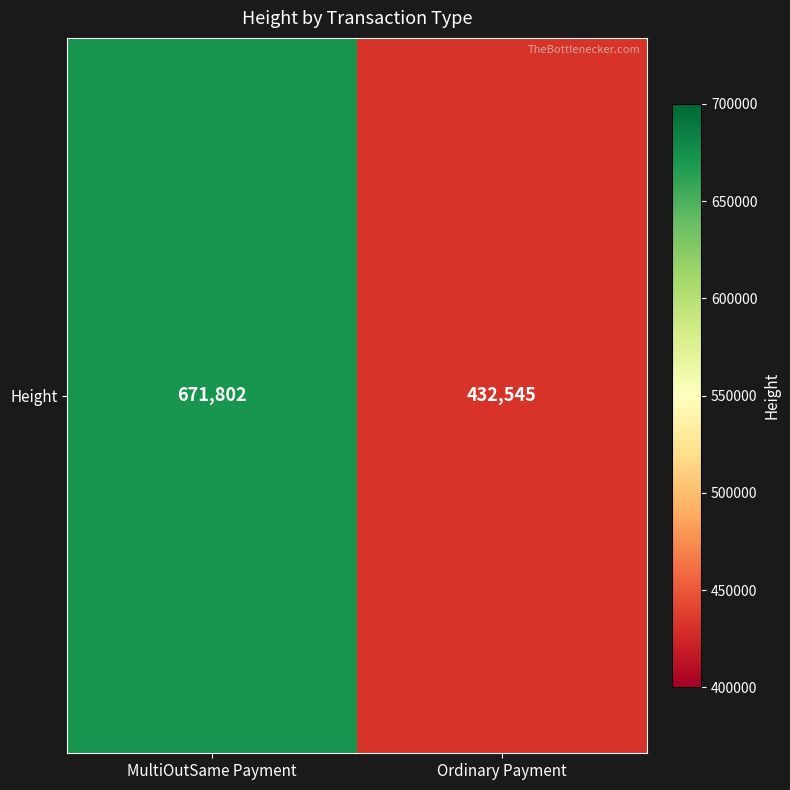

The chart shows a value of 671802 at MultiOutSame Payment. True or false?

True